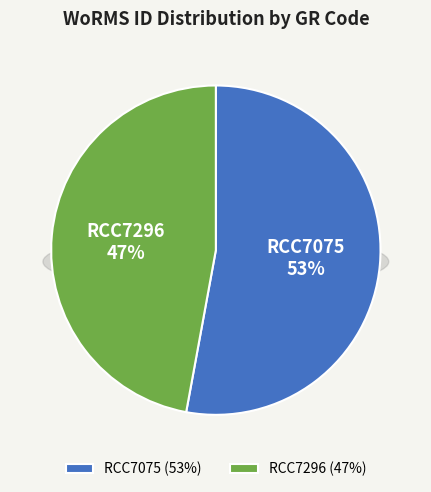

To the nearest percent, what percentage of the pie is RCC7075?

53%